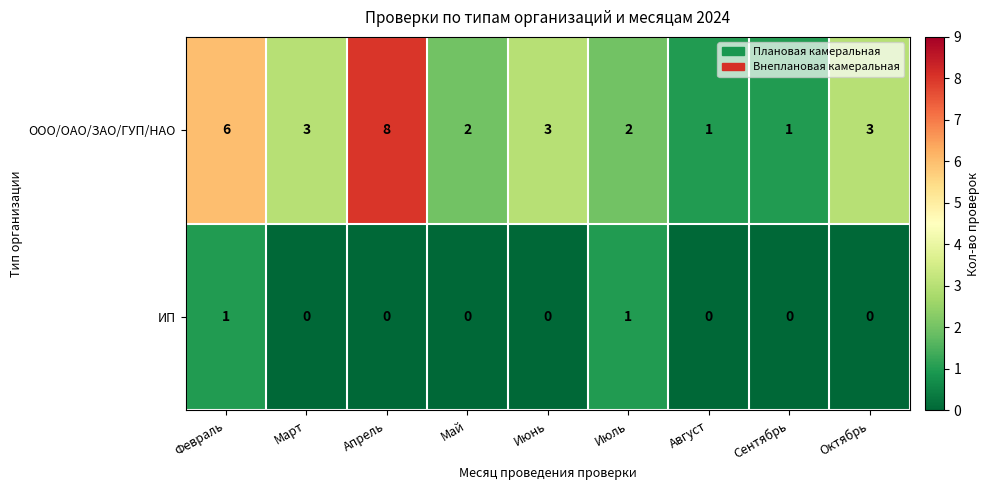

Reading left to right, transcribe all the data shown in this chart.

ООО/ОАО/ЗАО/ГУП/НАО: Февраль=6	Март=3	Апрель=8	Май=2	Июнь=3	Июль=2	Август=1	Сентябрь=1	Октябрь=3
ИП: Февраль=1	Март=0	Апрель=0	Май=0	Июнь=0	Июль=1	Август=0	Сентябрь=0	Октябрь=0